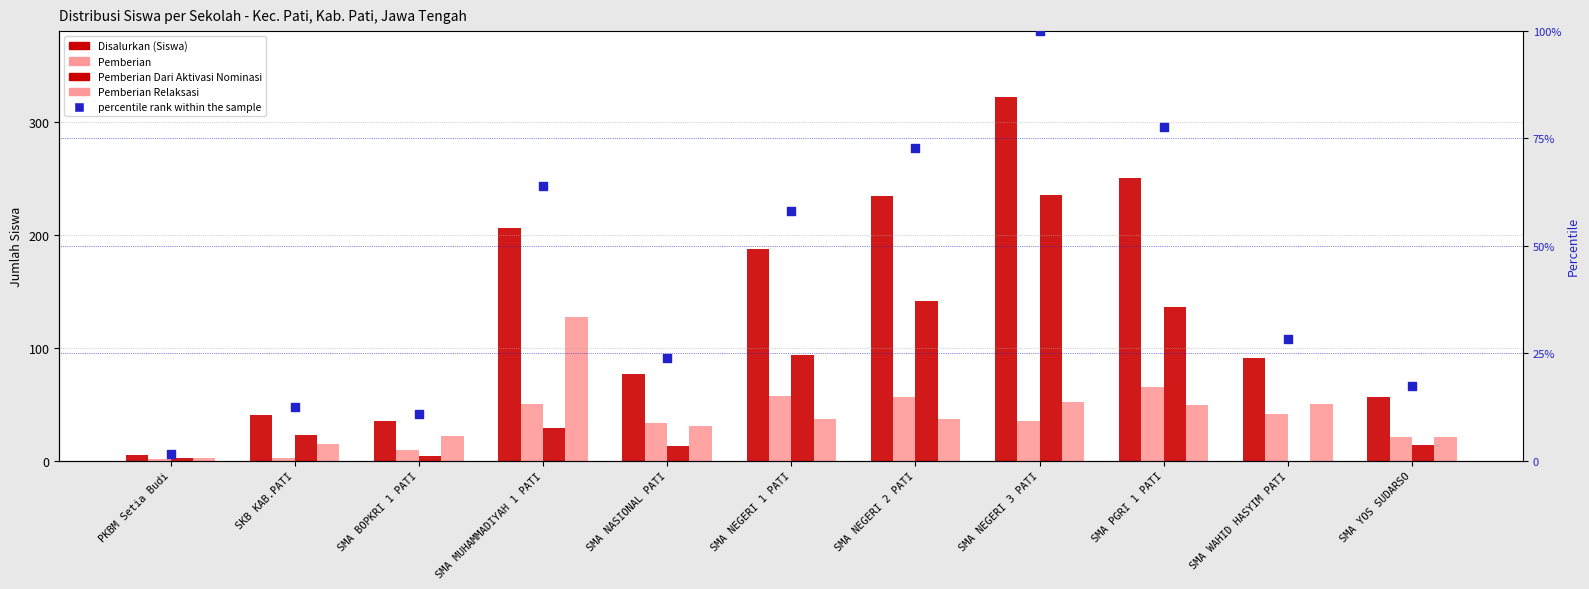

Is the value of Pemberian Dari Aktivasi Nominasi at SKB KAB.PATI greater than the value of Disalurkan (Siswa) at SMA MUHAMMADIYAH 1 PATI?

No